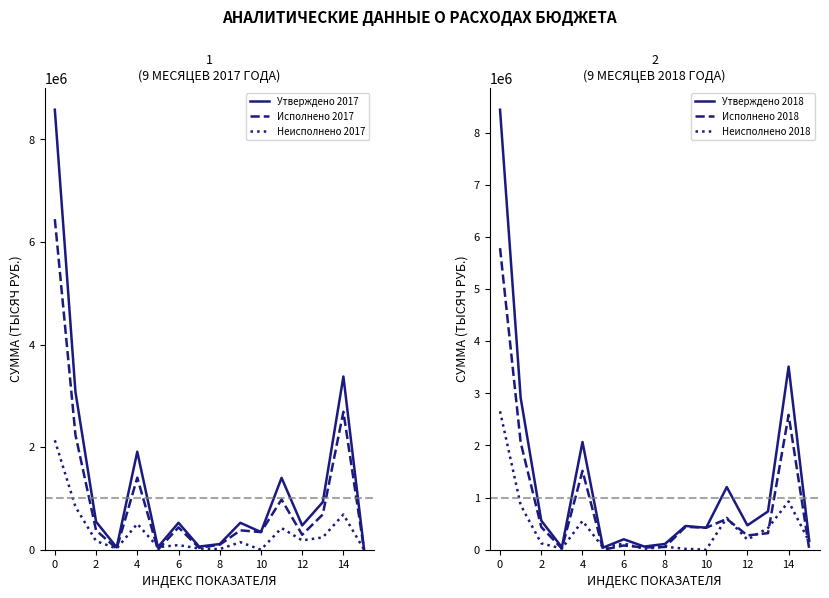

What is the sum of the Исполнено 2017 values at 13 and 12?

979302.5